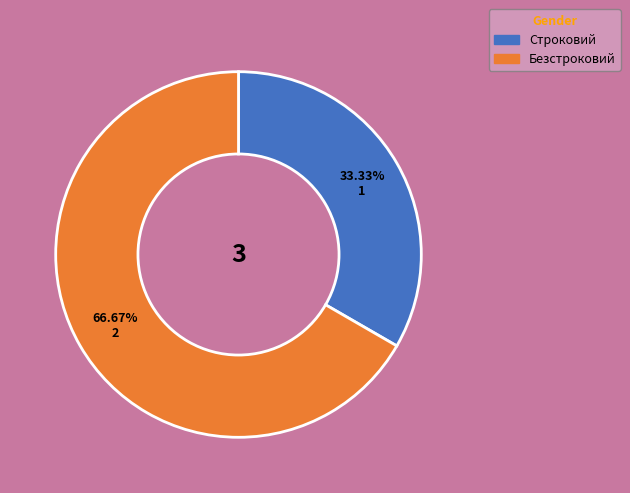

Which slice is the largest?

Безстроковий